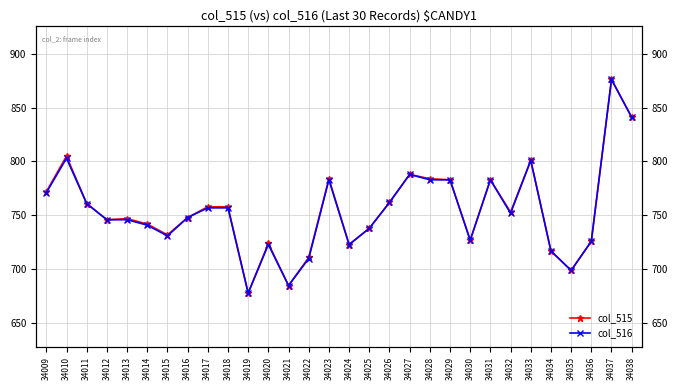

True or false: col_516 and col_515 cross at least once.

False